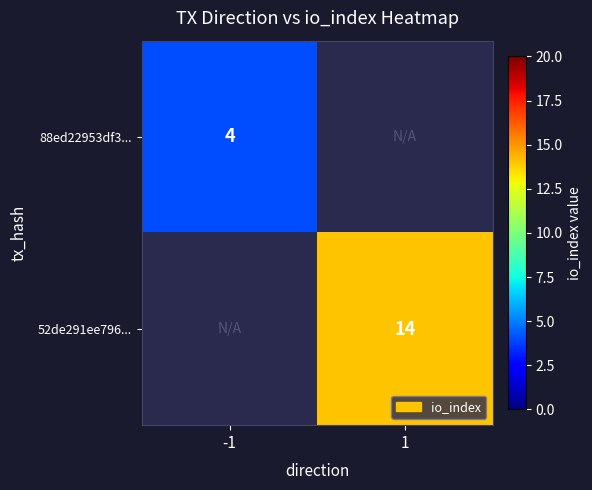

At how many categories does at least one series exceed 7?

1